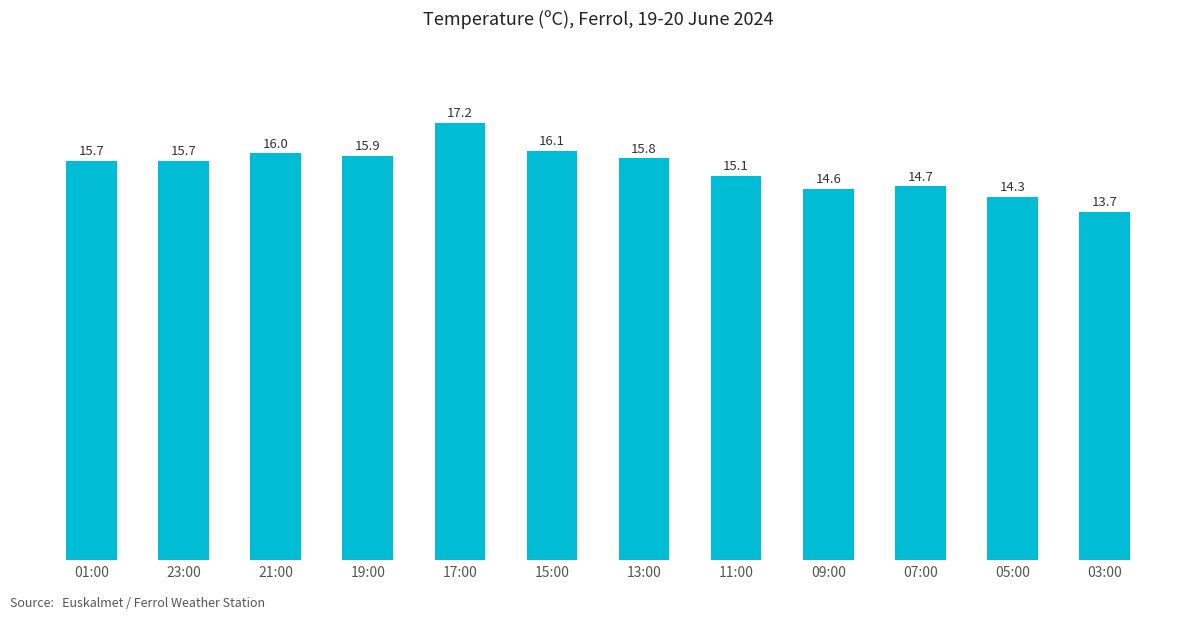

Where is the data nearest to the value 15?

11:00